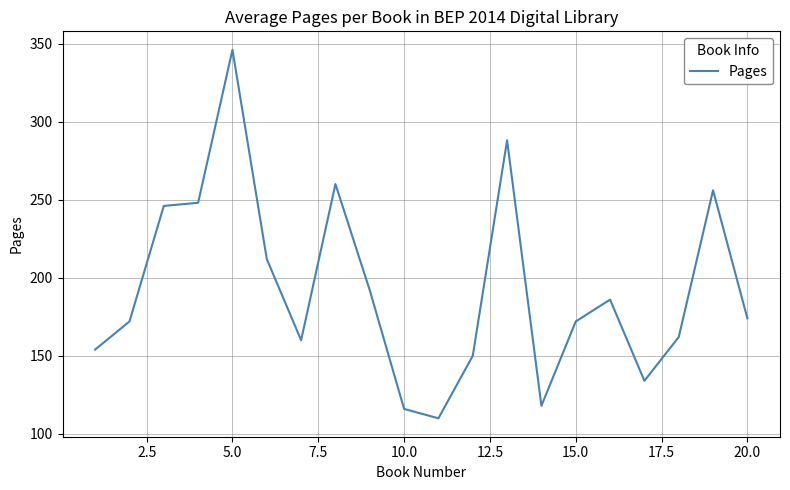

What is the difference between the maximum and minimum values?

236